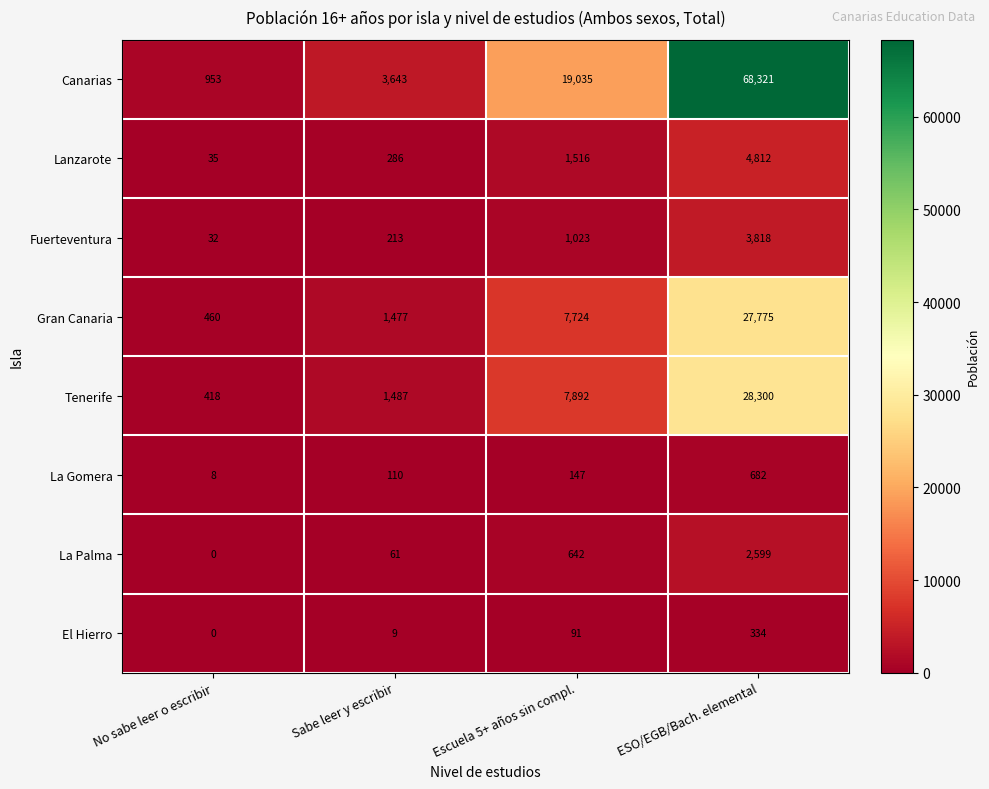

Which series has the largest total across all categories?

Canarias